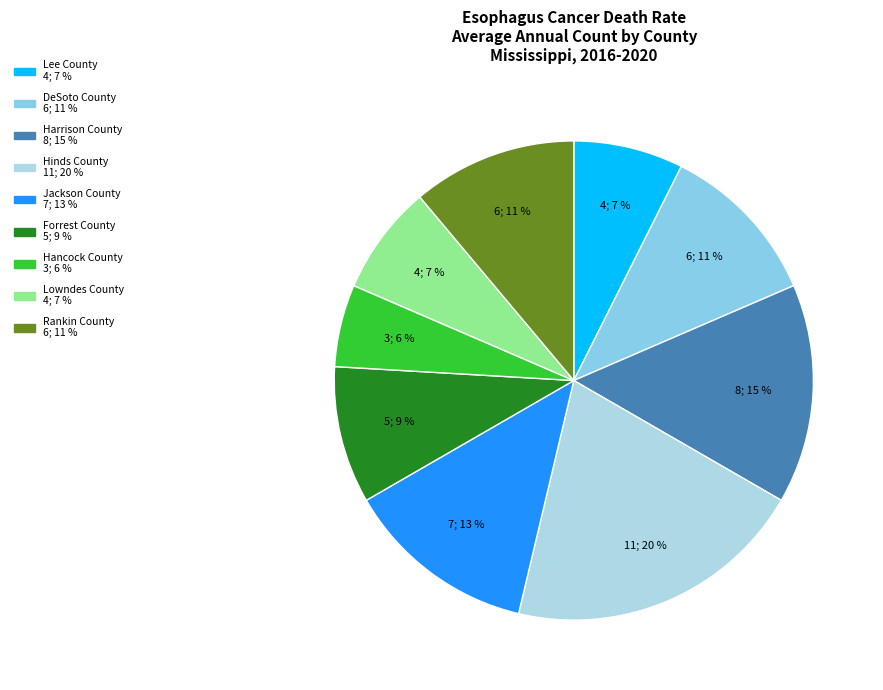

How many segments does this pie chart have?

9